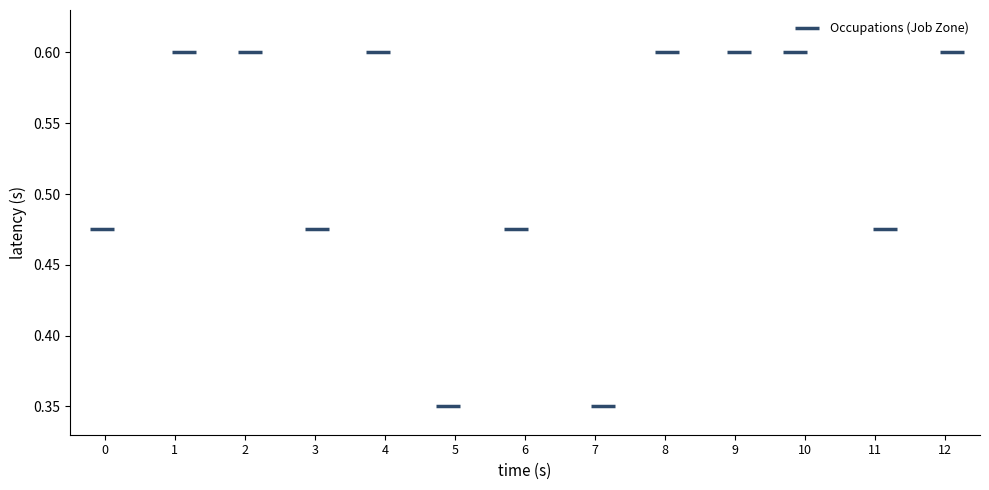

What is the range of X values (max minus min)?

12.1